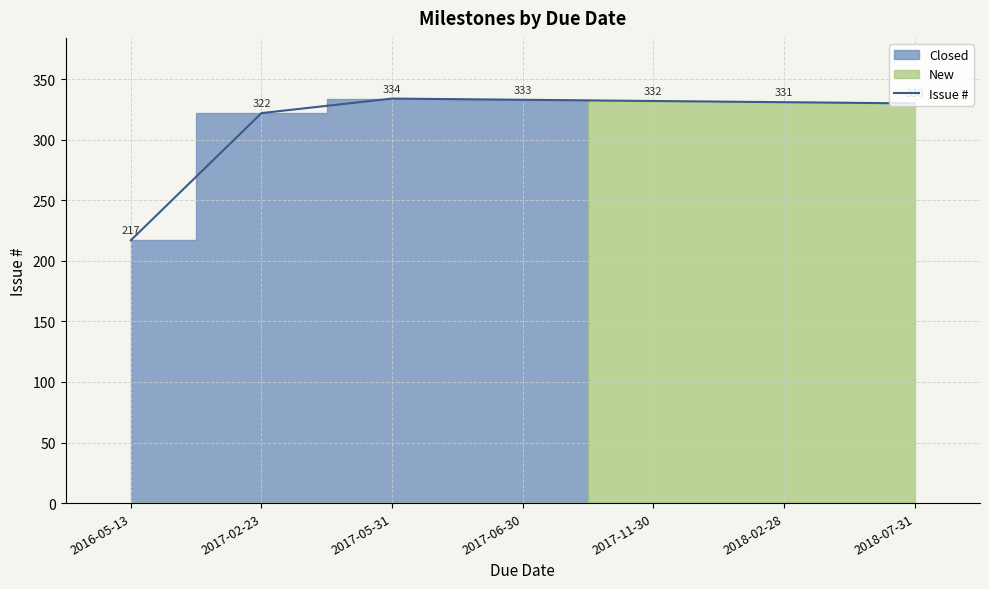

How many data points does each series have?

7